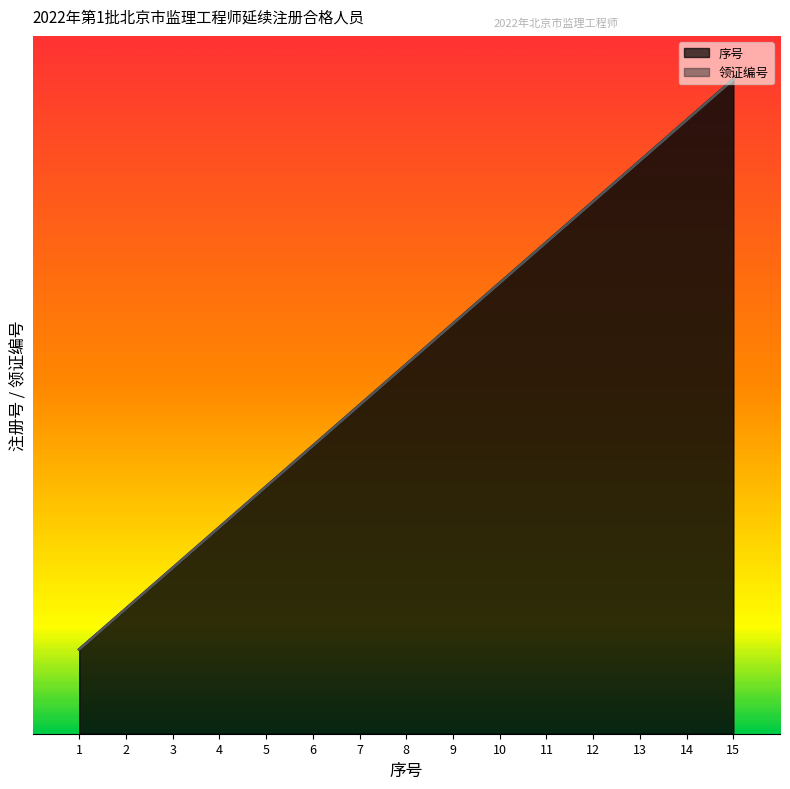

True or false: 领证编号 has a value of 1.6 at 2.

False